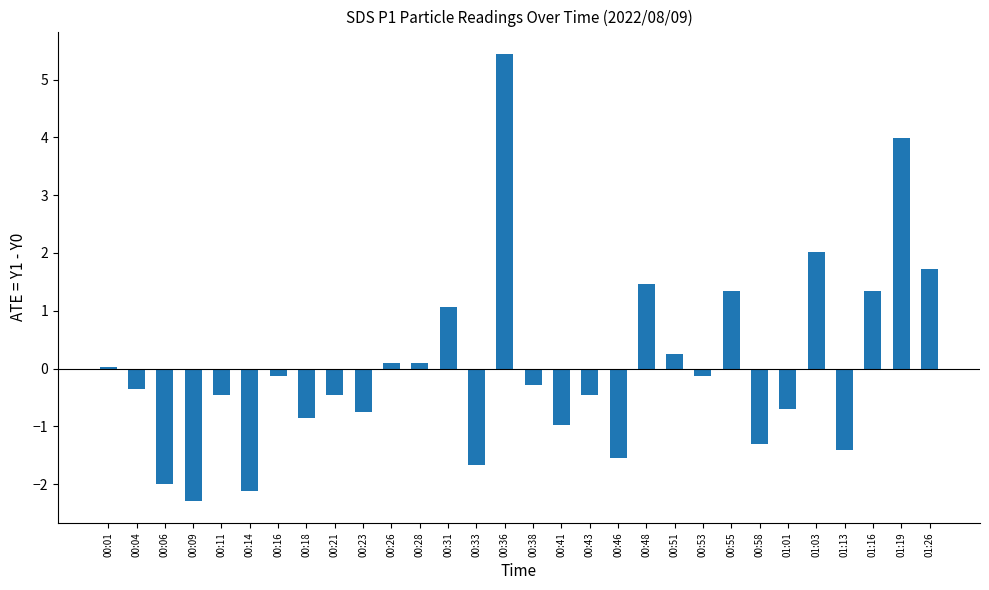

Count the number of data series in this chart.

1